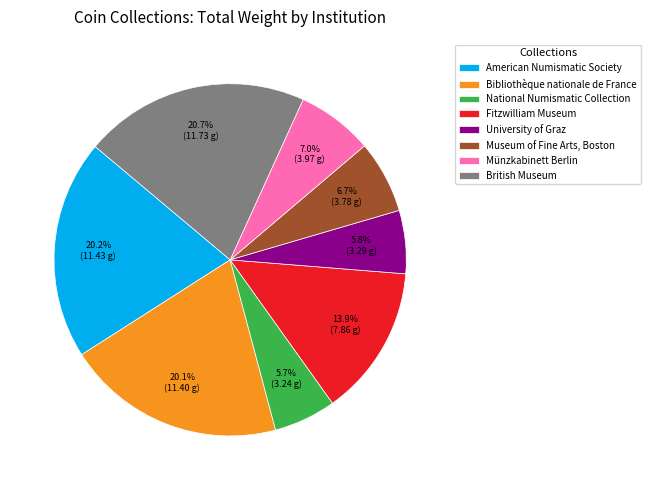

Rank the categories by value from lowest to highest.

National Numismatic Collection, University of Graz, Museum of Fine Arts, Boston, Münzkabinett Berlin, Fitzwilliam Museum, Bibliothèque nationale de France, American Numismatic Society, British Museum